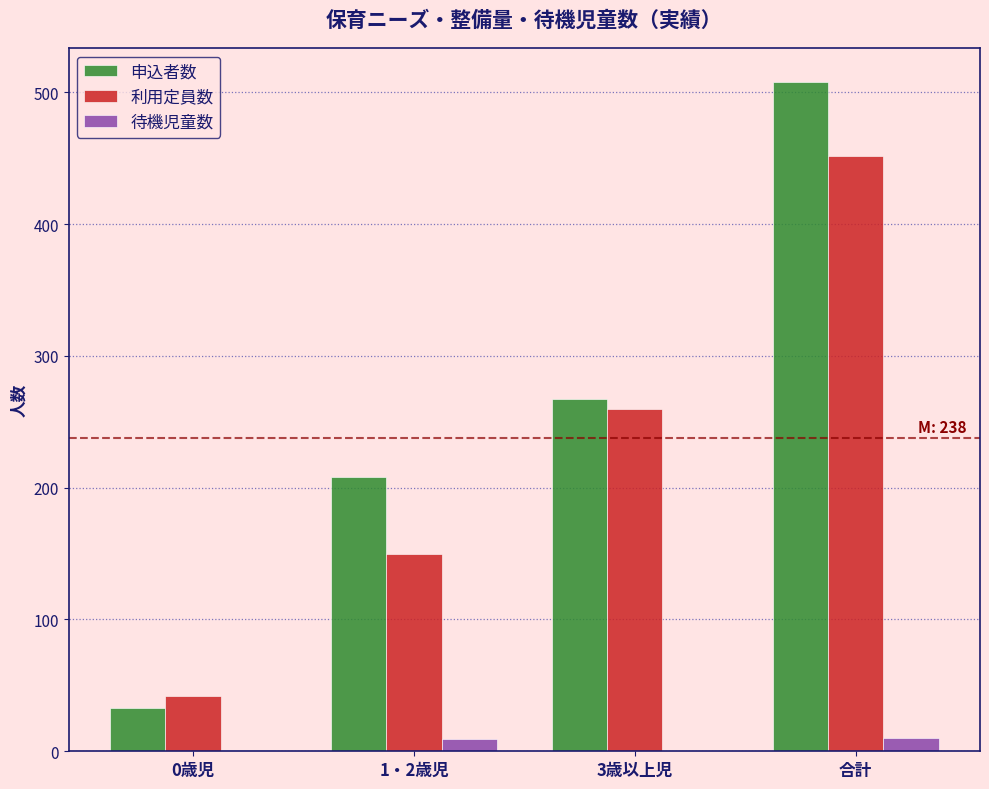

Where is 利用定員数 nearest to the value 247?

3歳以上児